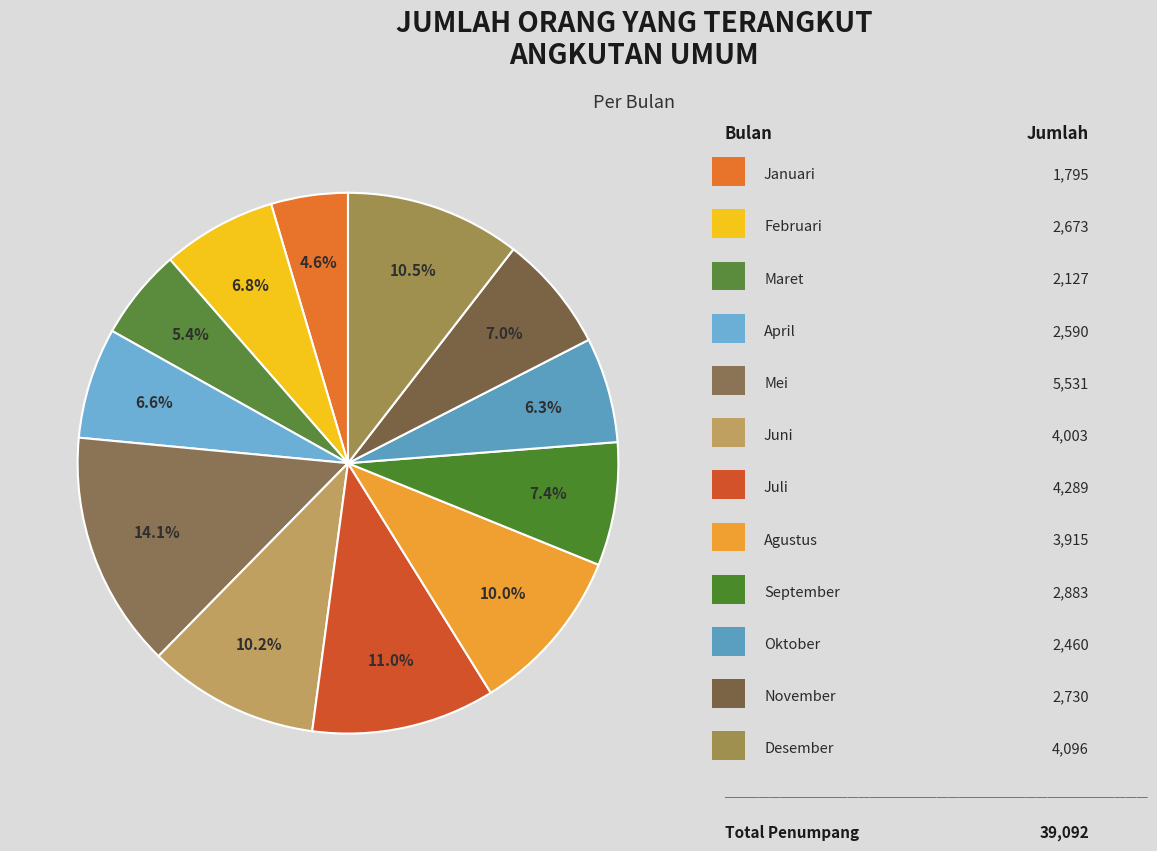

What is the smallest slice in the pie chart?

Januari